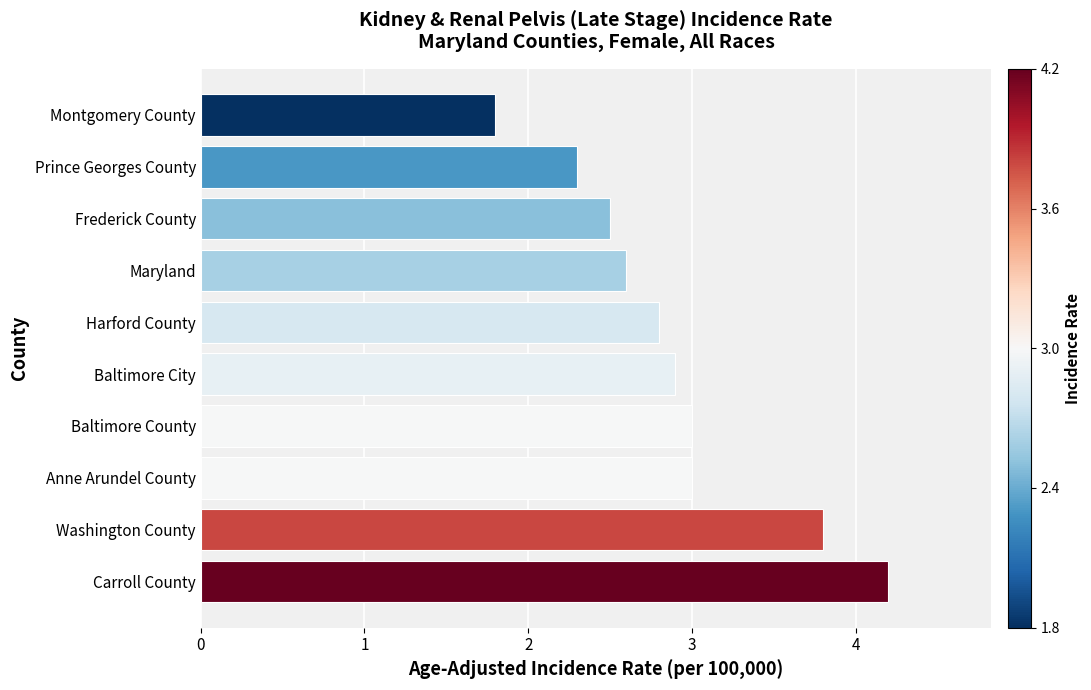

What is the difference between the maximum and minimum values?

2.4